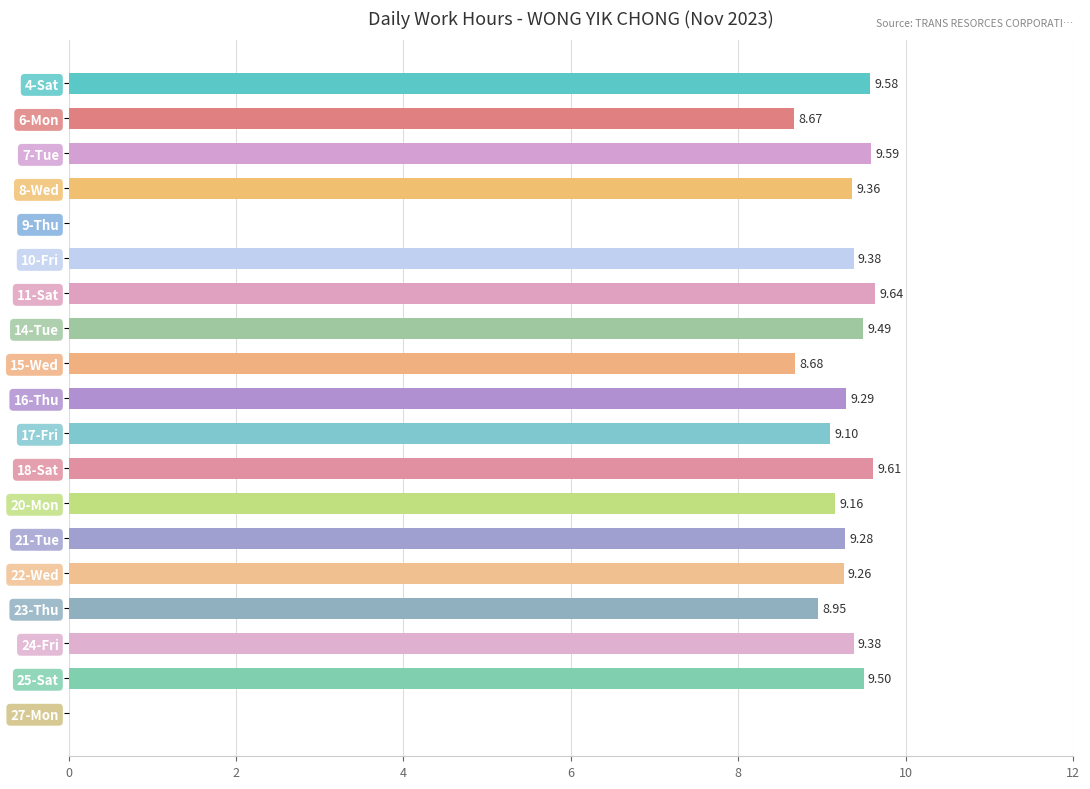

What is the sum of the values at 27-Mon and 22-Wed?

9.3